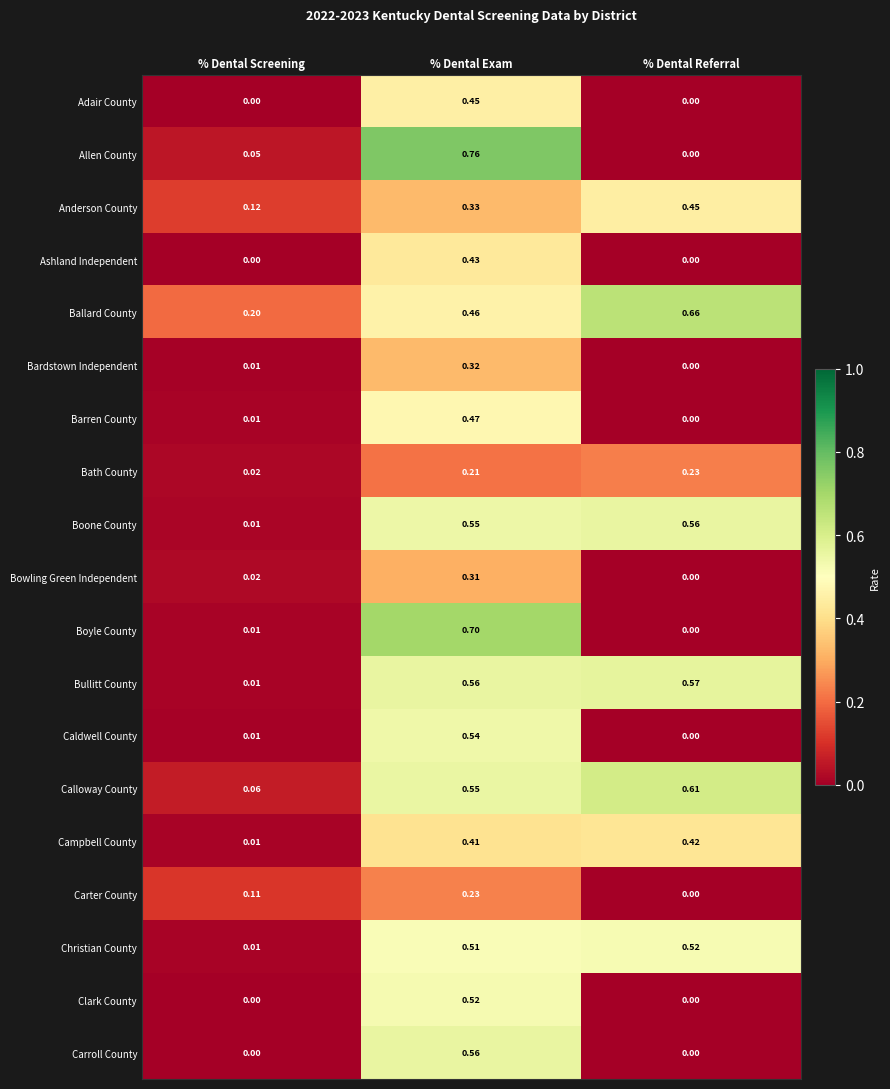

Which series changed the most between % Dental Screening and % Dental Exam?

Allen County